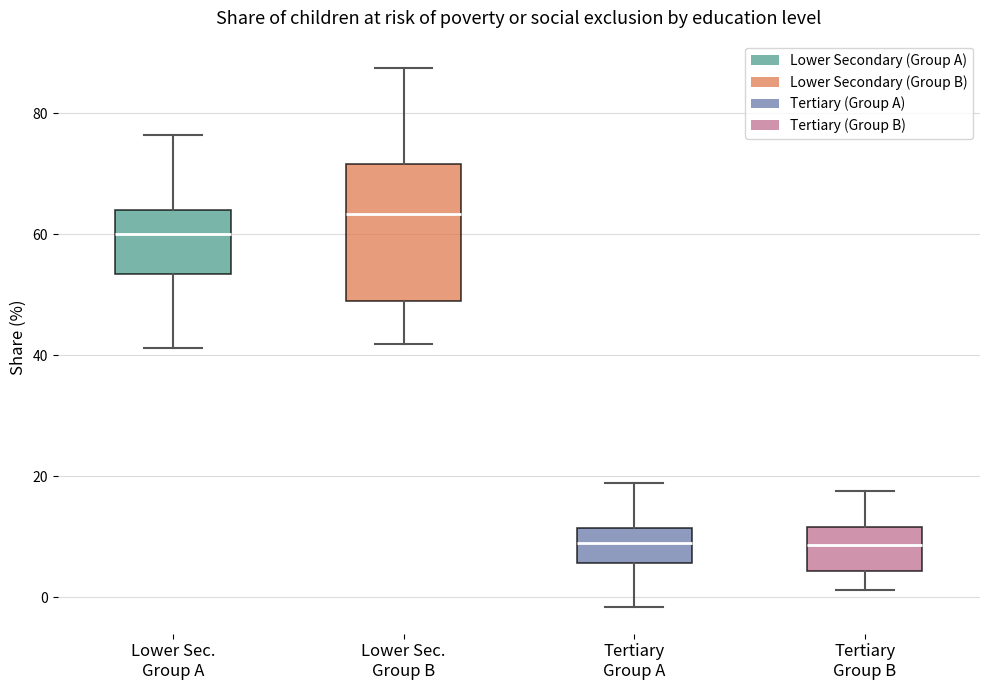

Reading left to right, read every box against the y-axis: the position of its median line, the range the box covers, and the ends of its whiskers. The values are not printed on the chart, so give them approximately, as read against the axis.

Lower Sec. Group A: median 60, box 54 to 64, whiskers 42 to 76
Lower Sec. Group B: median 64, box 48 to 72, whiskers 42 to 88
Tertiary Group A: median 10, box 6 to 12, whiskers -2 to 18
Tertiary Group B: median 8, box 4 to 12, whiskers 2 to 18